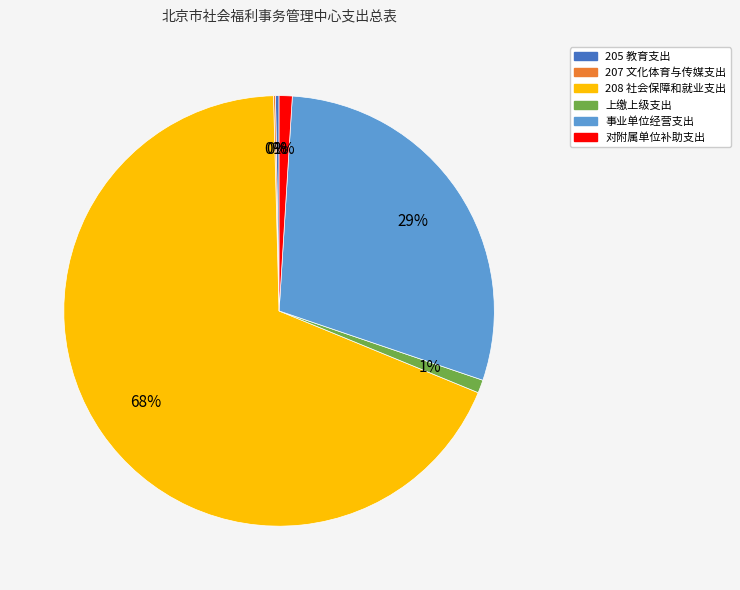

Does 上缴上级支出 account for over 50% of the chart?

No